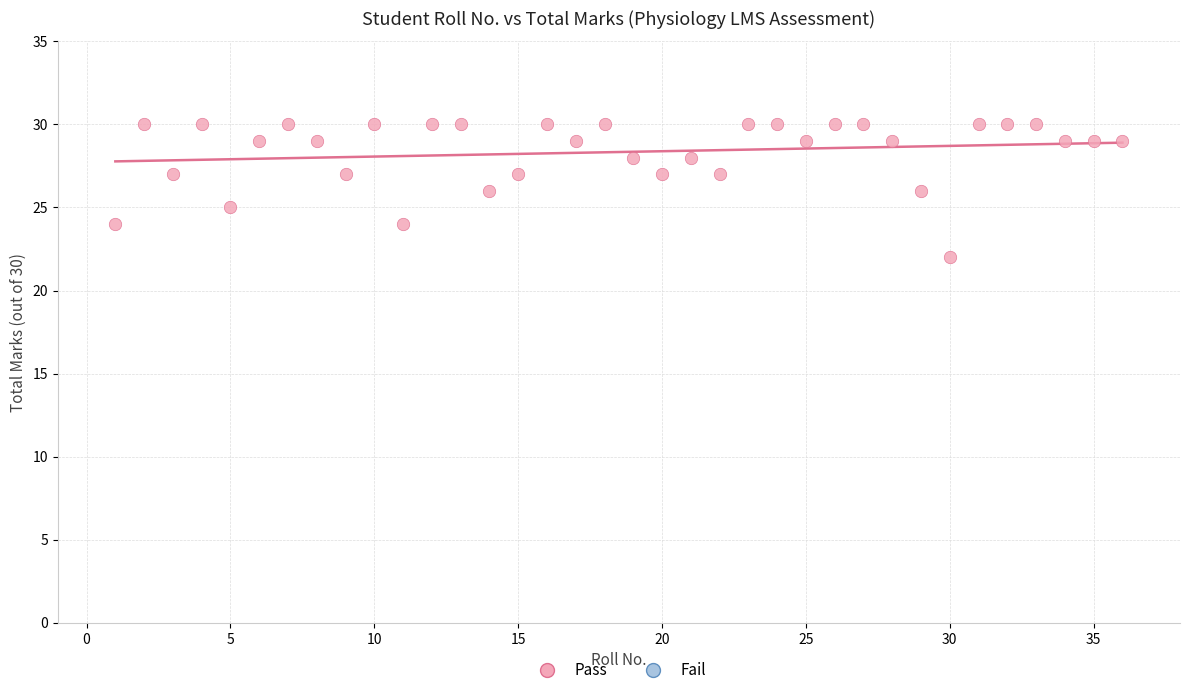

What is the range of X values (max minus min)?

35